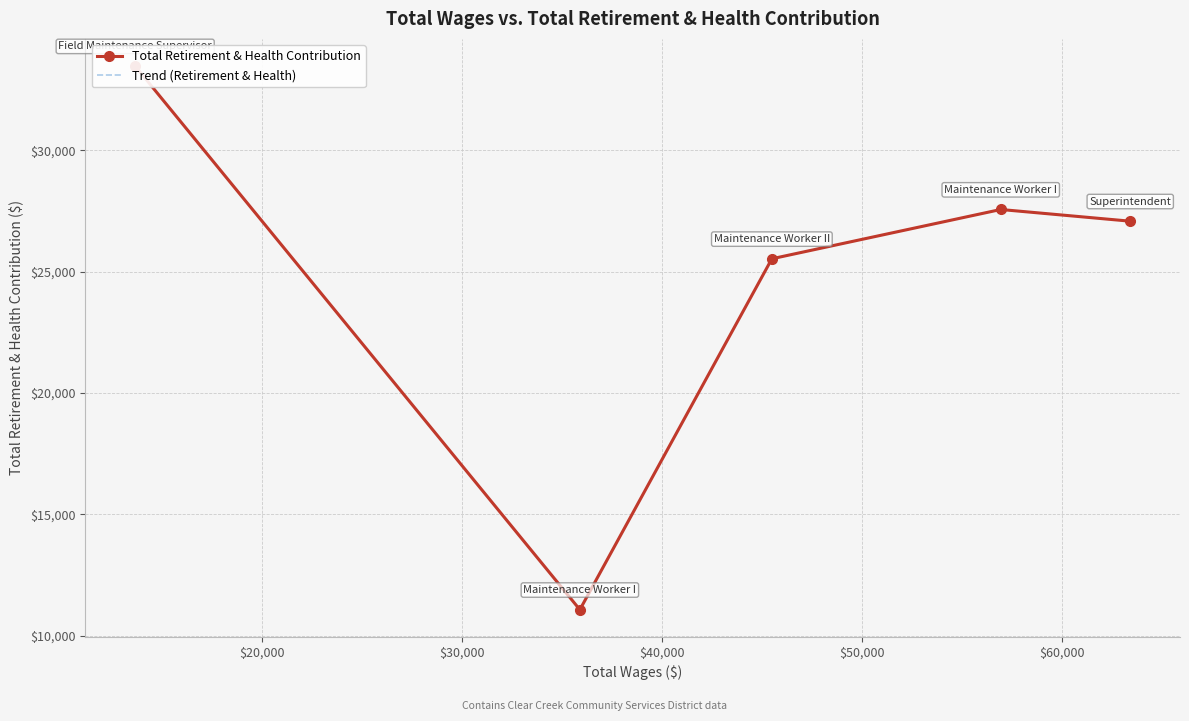

True or false: Trend (Retirement & Health) and Total Retirement & Health Contribution intersect in this chart.

False